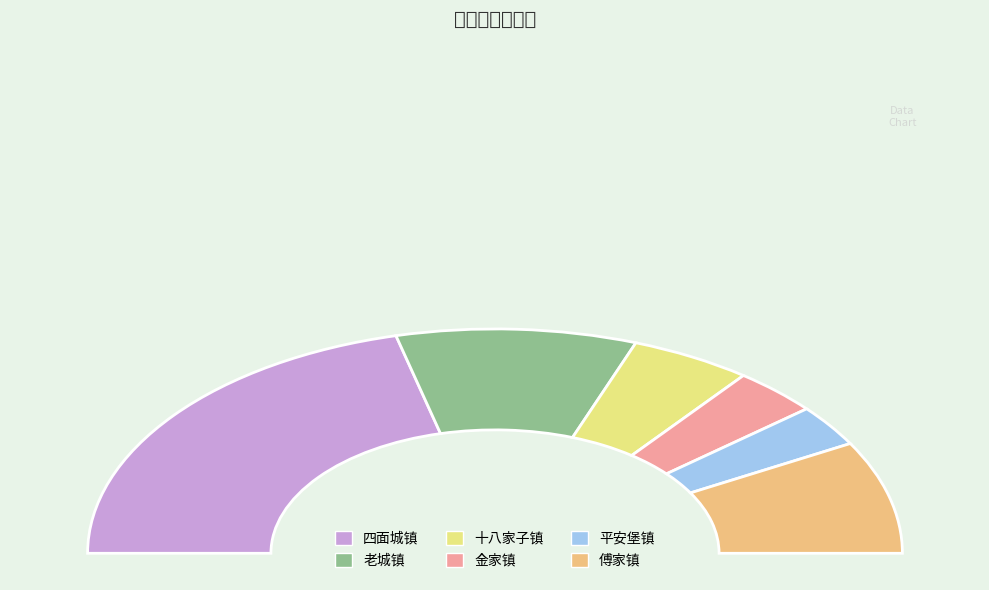

Does 十八家子镇 account for over 50% of the chart?

No